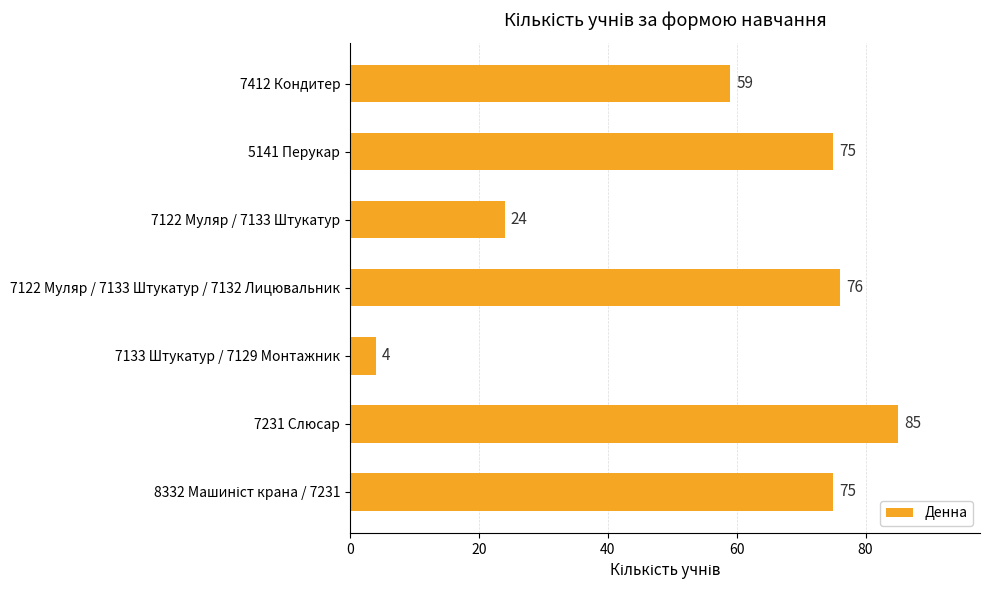

Reading top to bottom, extract all data points from this chart.

59	75	24	76	4	85	75